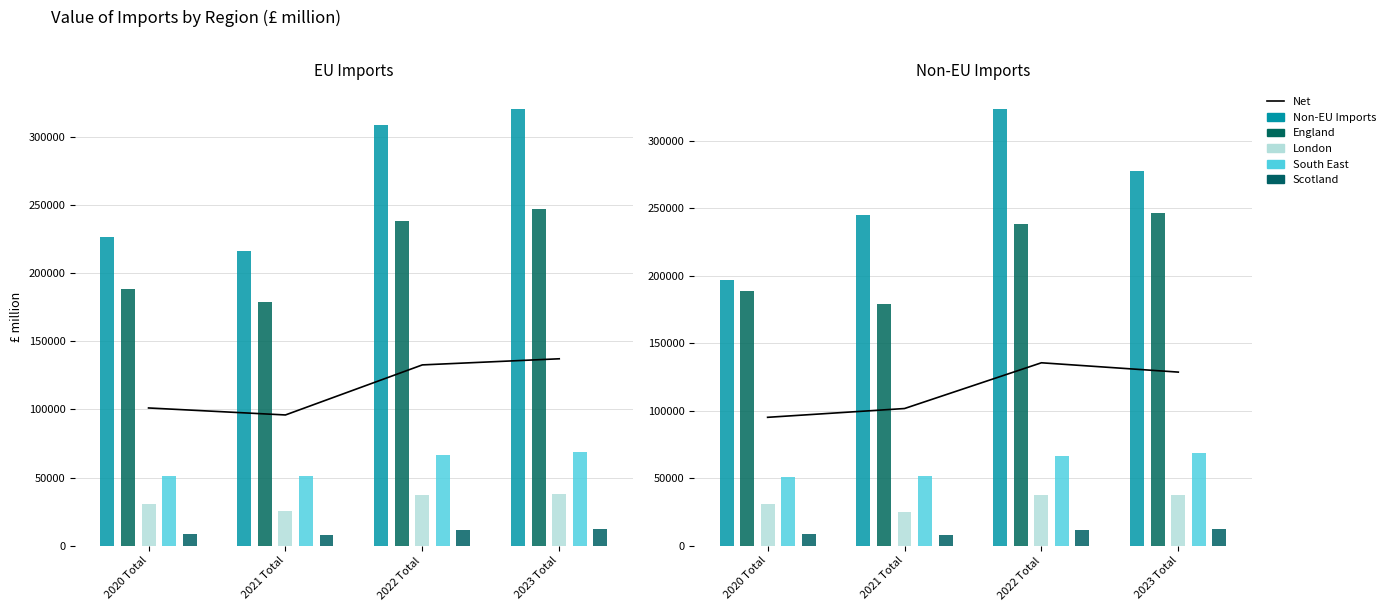

What is the difference between the highest and lowest values at 2020 Total?

217842